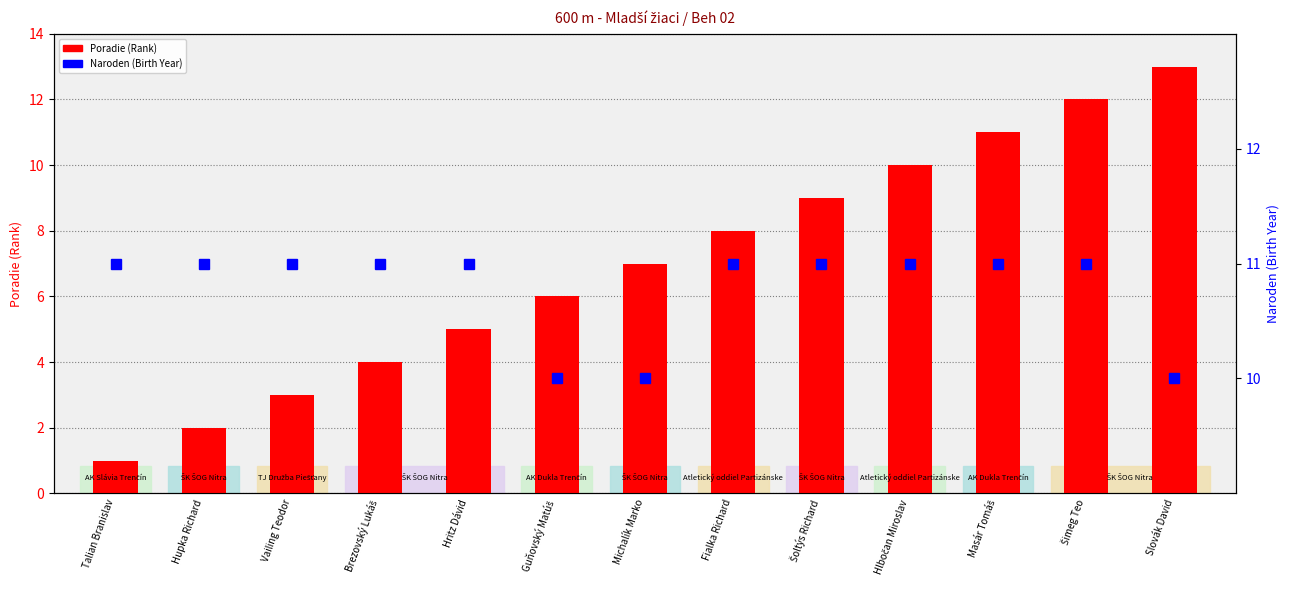

What value does the Naroden (Birth Year) series have at Talian Branislav?

11